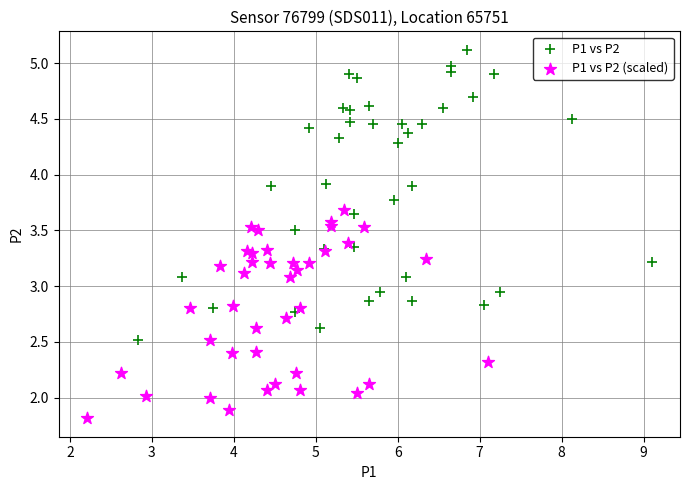

Which series contains the highest Y value?

P1 vs P2